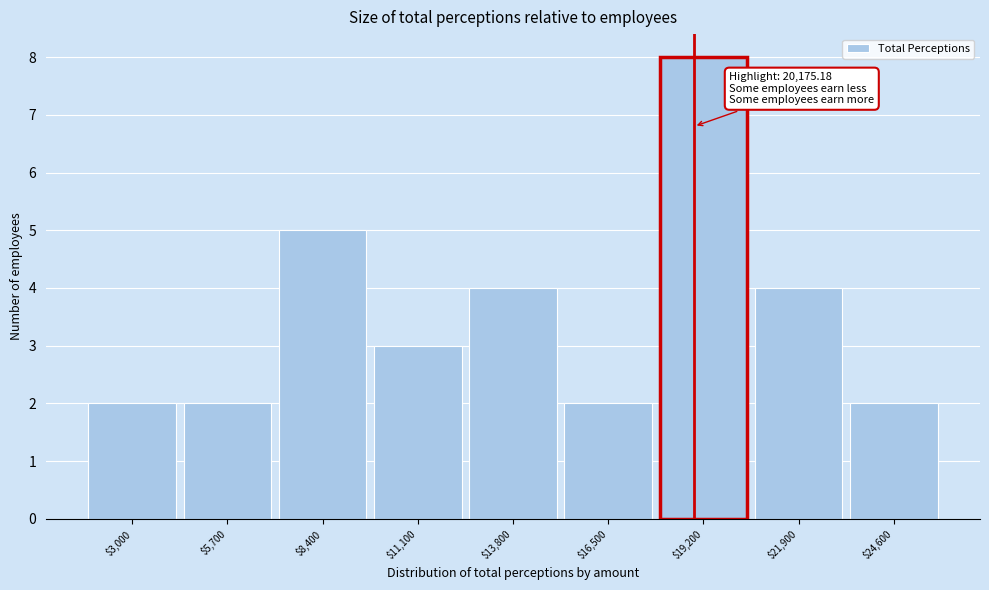

Reading left to right, list all the values displayed in this chart.

2	2	5	3	4	2	8	4	2